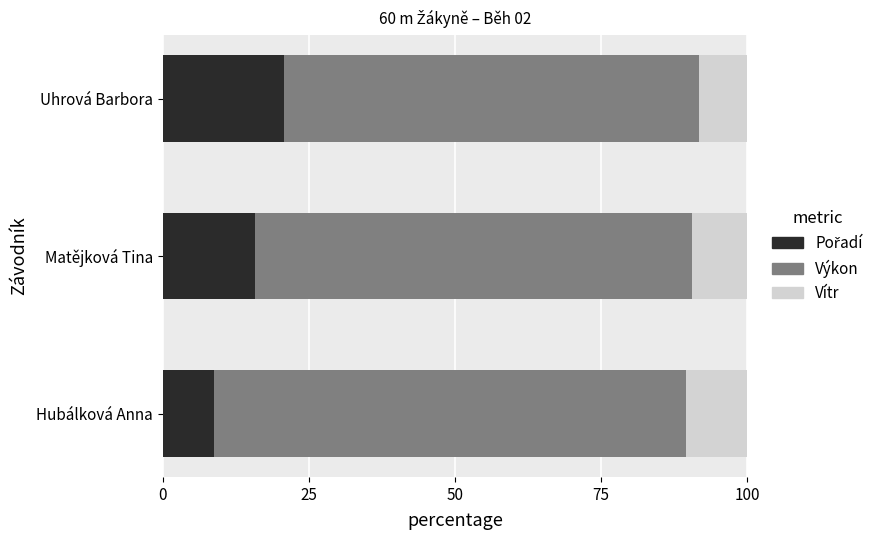

What is the total value across all series at Hubálková Anna?

100.0